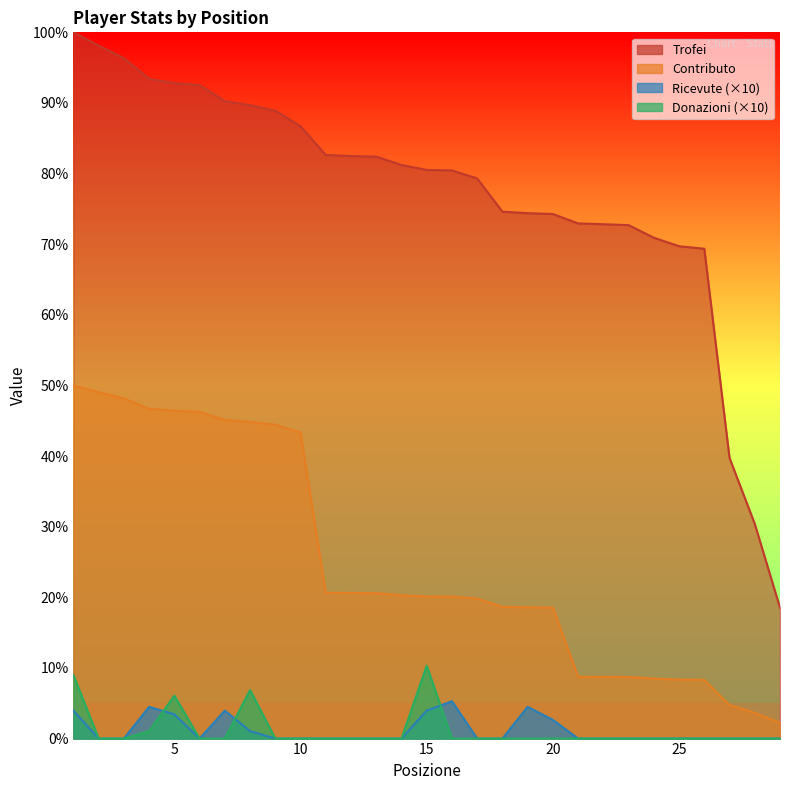

What is the total value across all series at 21?

81.7